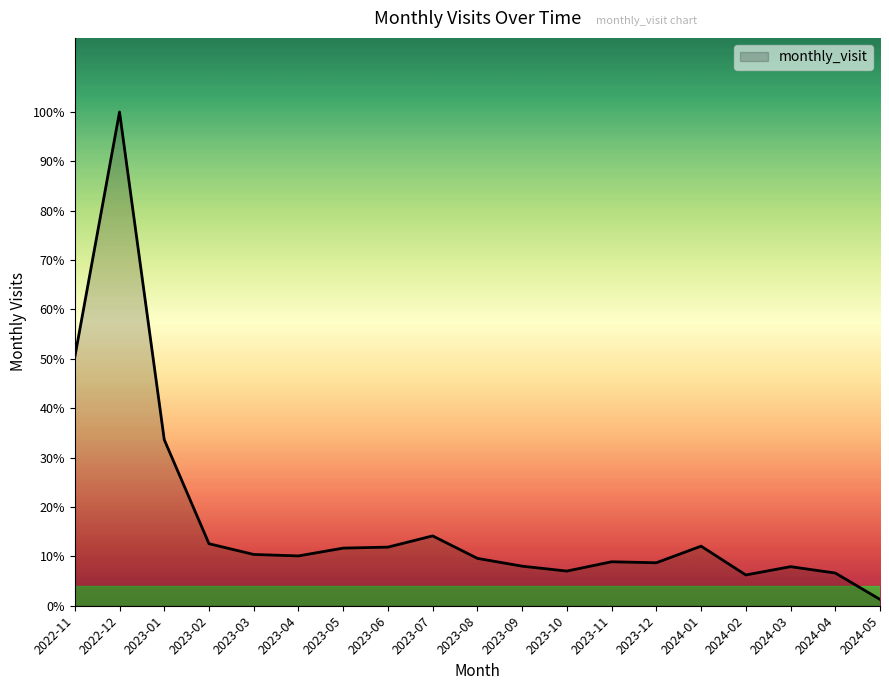

List the labels in order of value, largest first.

2022-12, 2022-11, 2023-01, 2023-07, 2023-02, 2024-01, 2023-06, 2023-05, 2023-03, 2023-04, 2023-08, 2023-11, 2023-12, 2023-09, 2024-03, 2023-10, 2024-04, 2024-02, 2024-05